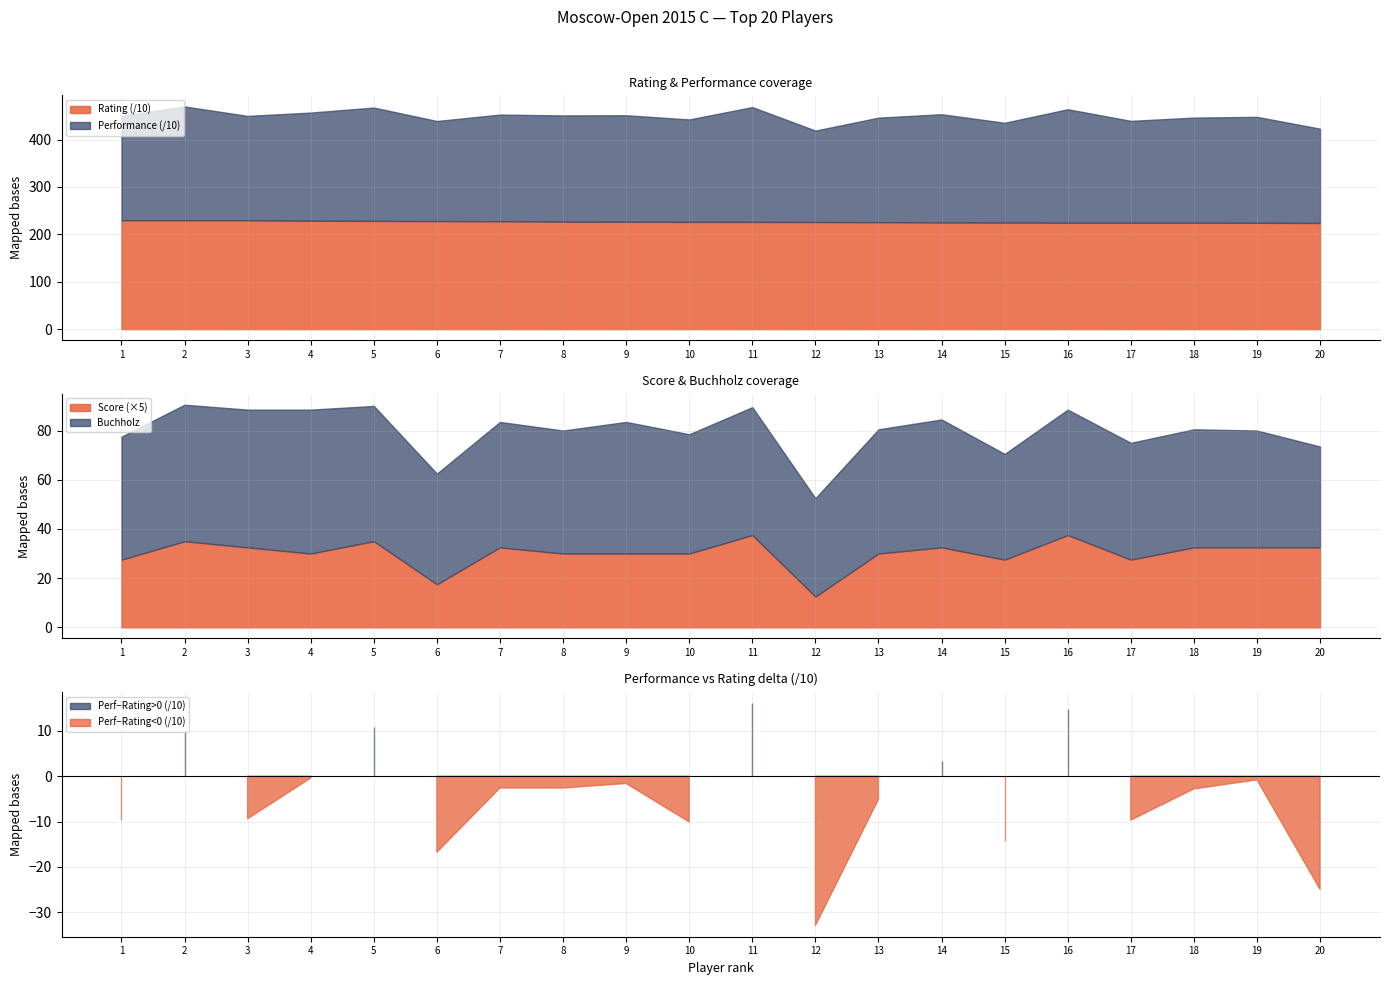

At which label does Buchholz first exceed 50?

2